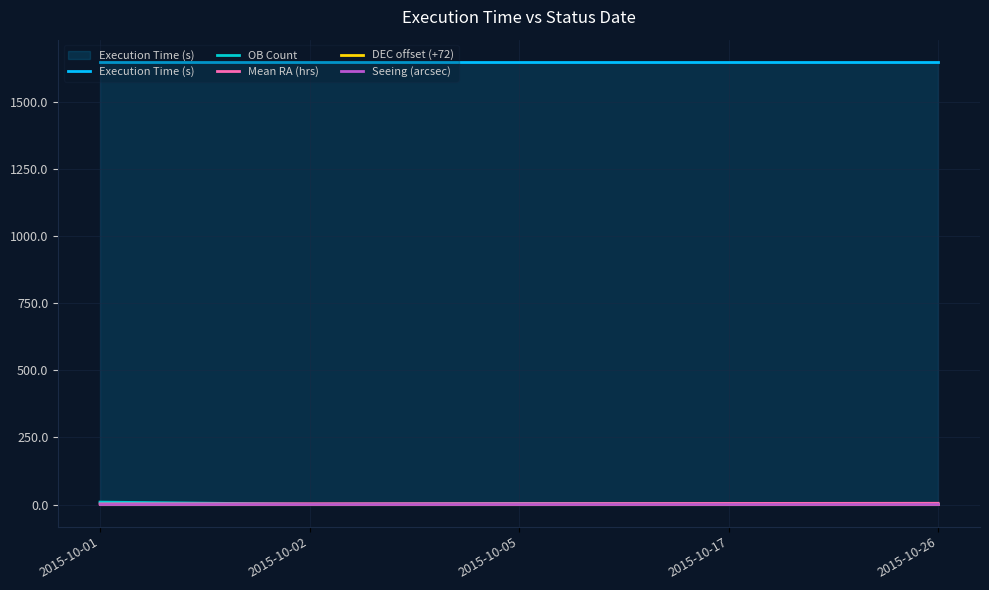

Is the value of OB Count at 2015-10-02 greater than the value of DEC offset (+72) at 2015-10-26?

No